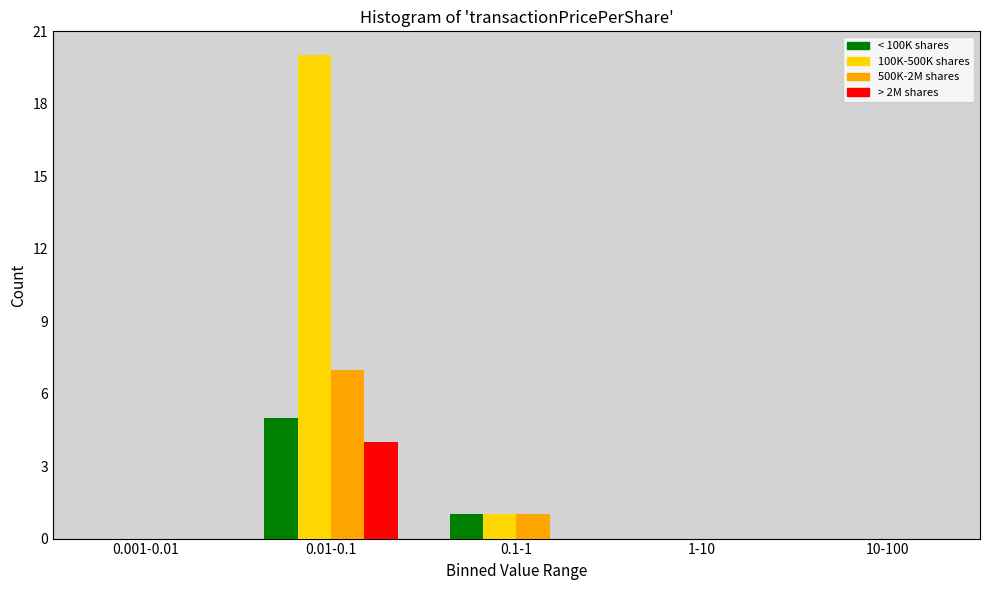

Reading right to left, list all the values displayed in this chart.

< 100K shares: 10-100=0	1-10=0	0.1-1=1	0.01-0.1=5	0.001-0.01=0
100K-500K shares: 10-100=0	1-10=0	0.1-1=1	0.01-0.1=20	0.001-0.01=0
500K-2M shares: 10-100=0	1-10=0	0.1-1=1	0.01-0.1=7	0.001-0.01=0
> 2M shares: 10-100=0	1-10=0	0.1-1=0	0.01-0.1=4	0.001-0.01=0